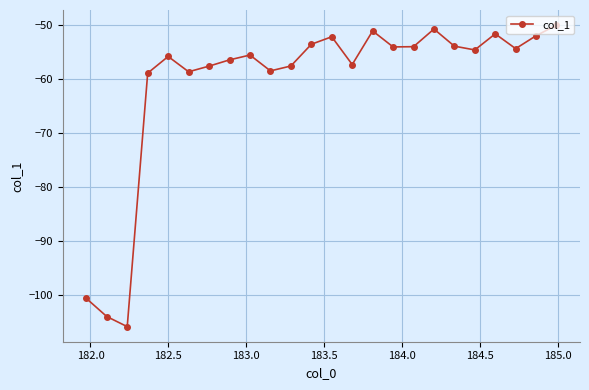

Does the chart display data point markers on the line(s)?

Yes